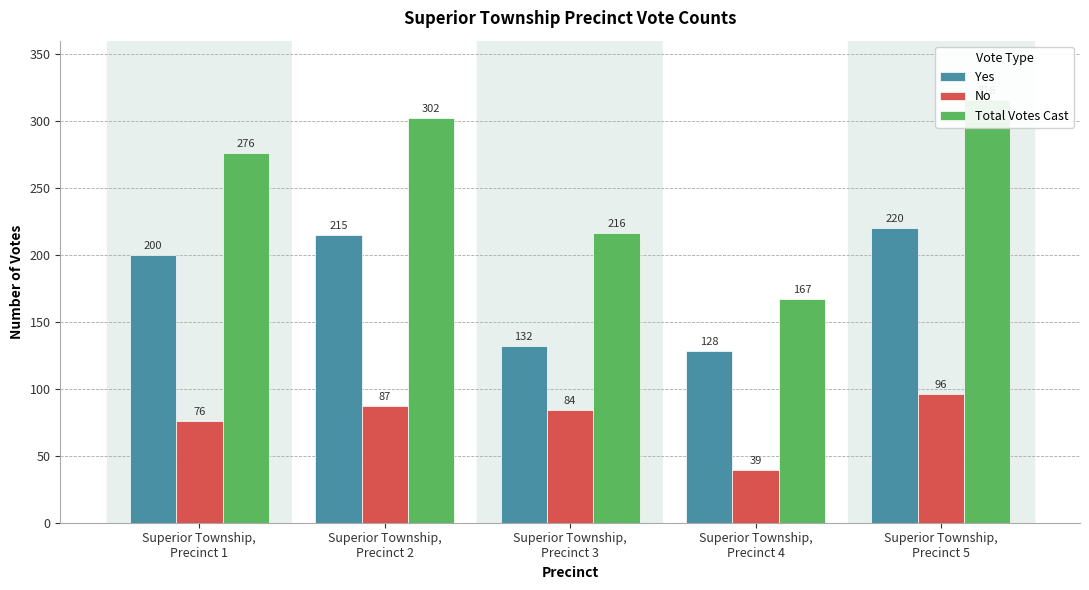

What is the difference between the highest and lowest values at Superior Township,
Precinct 3?

132